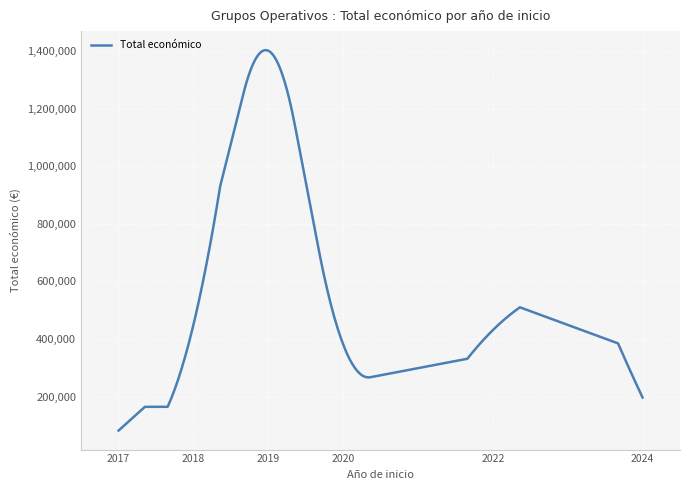

What is the greatest value displayed?

1402746.2